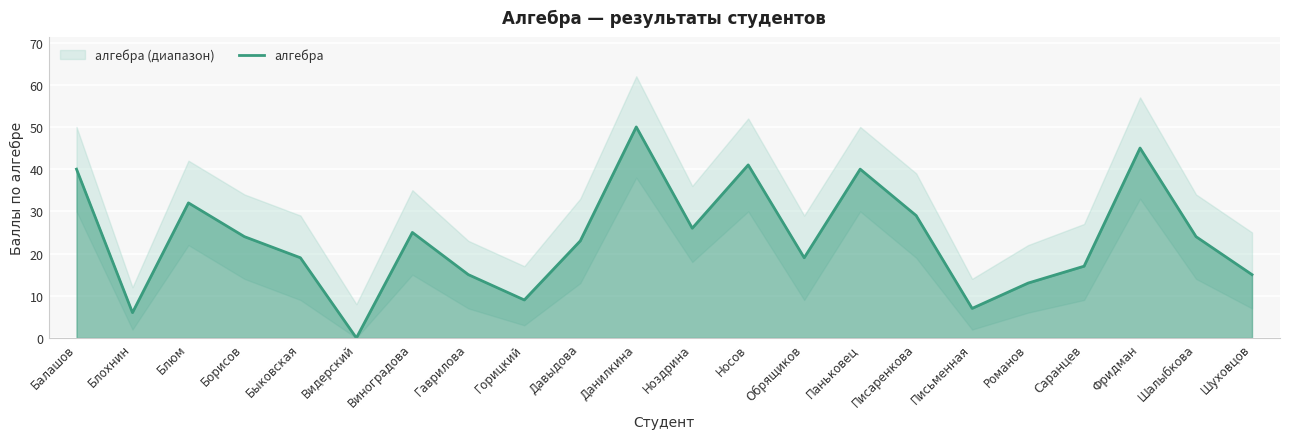

At which label does алгебра reach its minimum?

Видерский